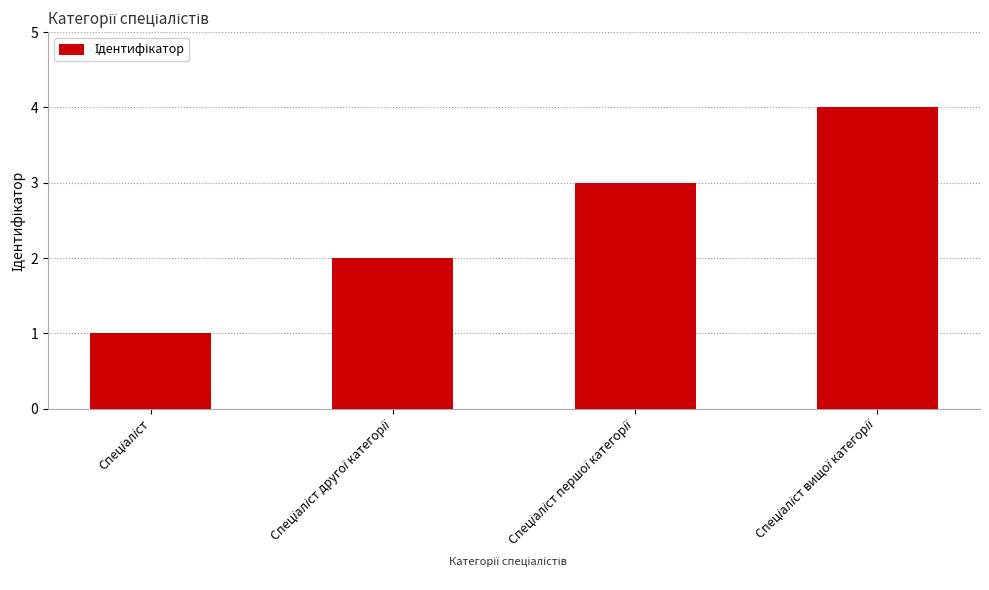

What is the difference between the second highest and second lowest values?

1